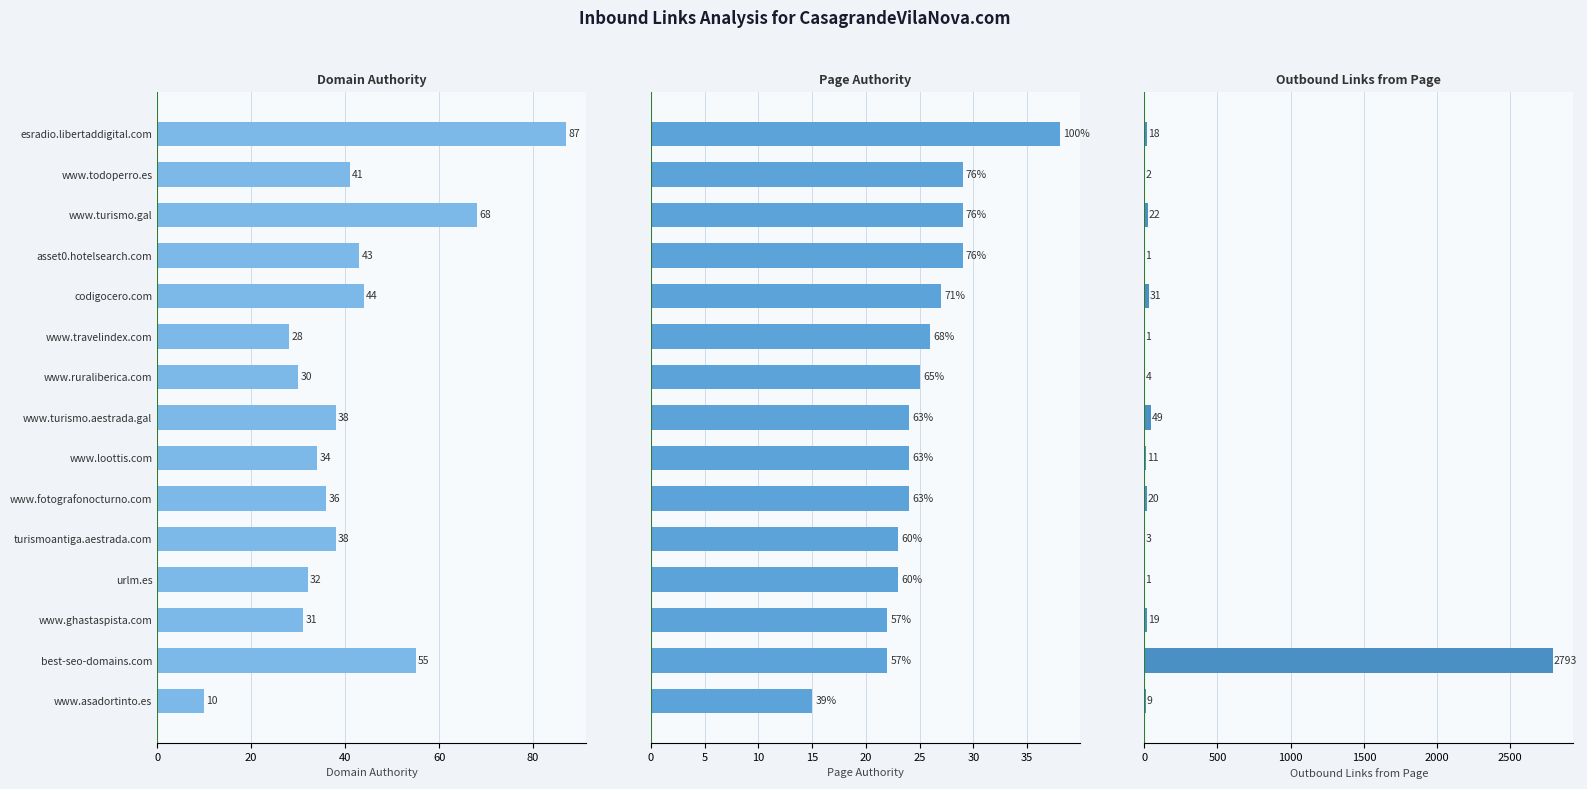

How many bars are there in total?

45